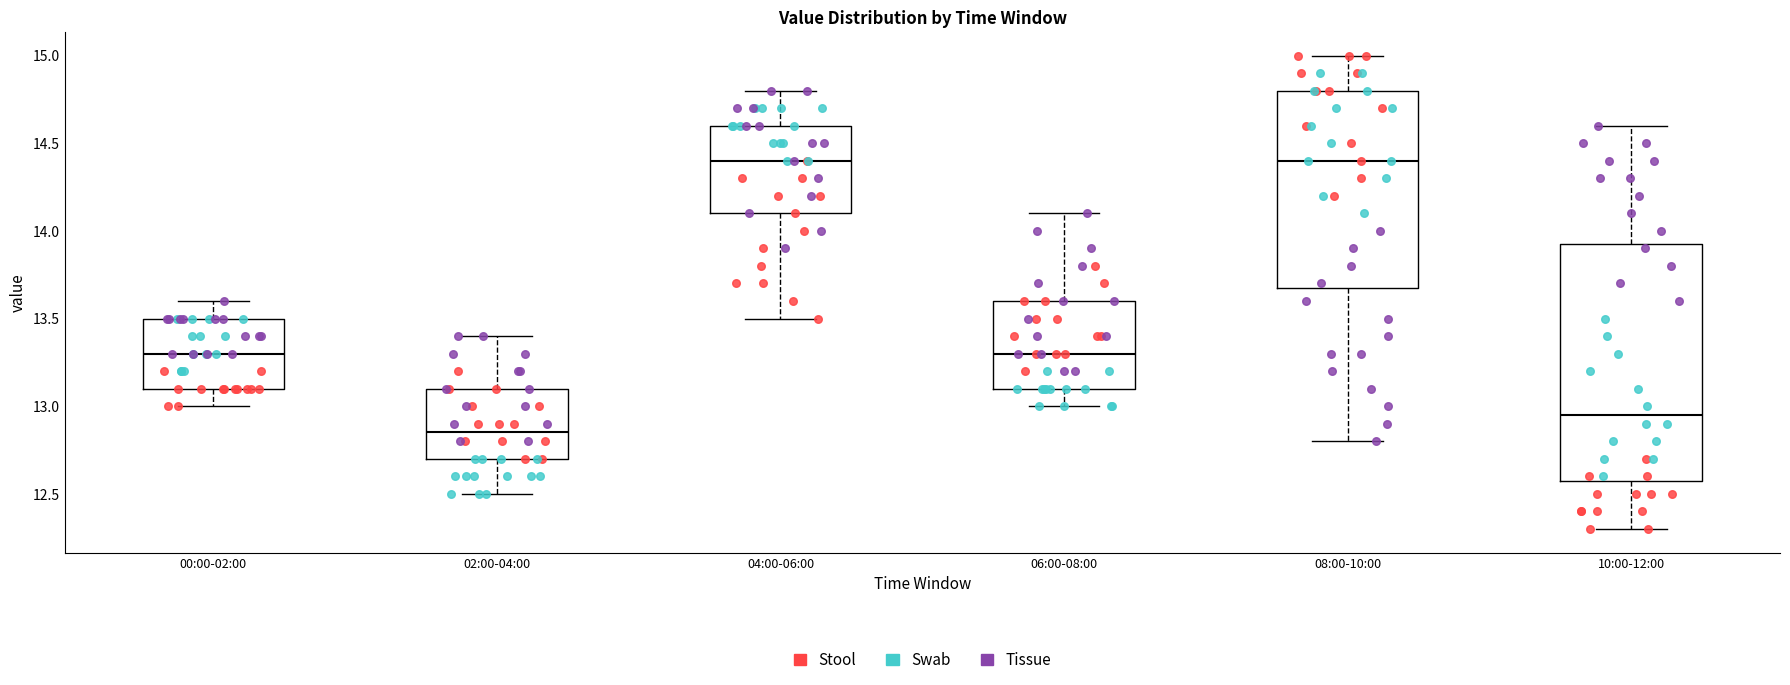

Reading left to right, transcribe this box plot: for each box, give where its median line is, the range the box spans, and where its two whiskers end, as read against the y-axis. The values are not printed on the chart, so give them approximately, as read against the axis.

00:00-02:00: median 13.30, box 13.10 to 13.50, whiskers 13.00 to 13.60
02:00-04:00: median 12.85, box 12.70 to 13.10, whiskers 12.50 to 13.40
04:00-06:00: median 14.40, box 14.10 to 14.60, whiskers 13.50 to 14.80
06:00-08:00: median 13.30, box 13.10 to 13.60, whiskers 13.00 to 14.10
08:00-10:00: median 14.40, box 13.70 to 14.80, whiskers 12.80 to 15.00
10:00-12:00: median 12.95, box 12.60 to 13.95, whiskers 12.30 to 14.60